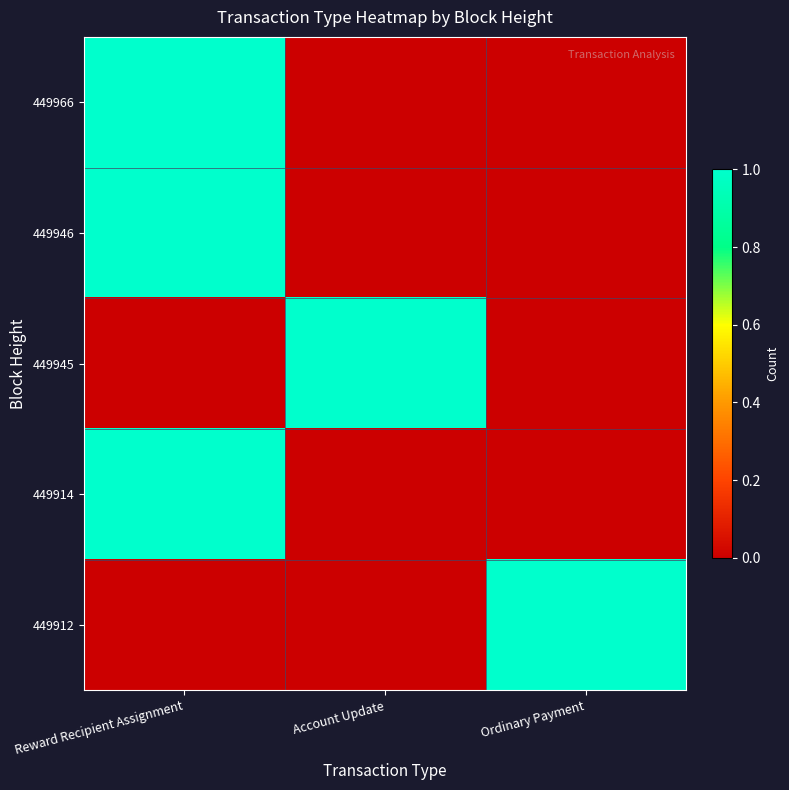

Reading left to right, extract all data points from this chart.

449966: Reward Recipient Assignment=1	Account Update=0	Ordinary Payment=0
449946: Reward Recipient Assignment=1	Account Update=0	Ordinary Payment=0
449945: Reward Recipient Assignment=0	Account Update=1	Ordinary Payment=0
449914: Reward Recipient Assignment=1	Account Update=0	Ordinary Payment=0
449912: Reward Recipient Assignment=0	Account Update=0	Ordinary Payment=1